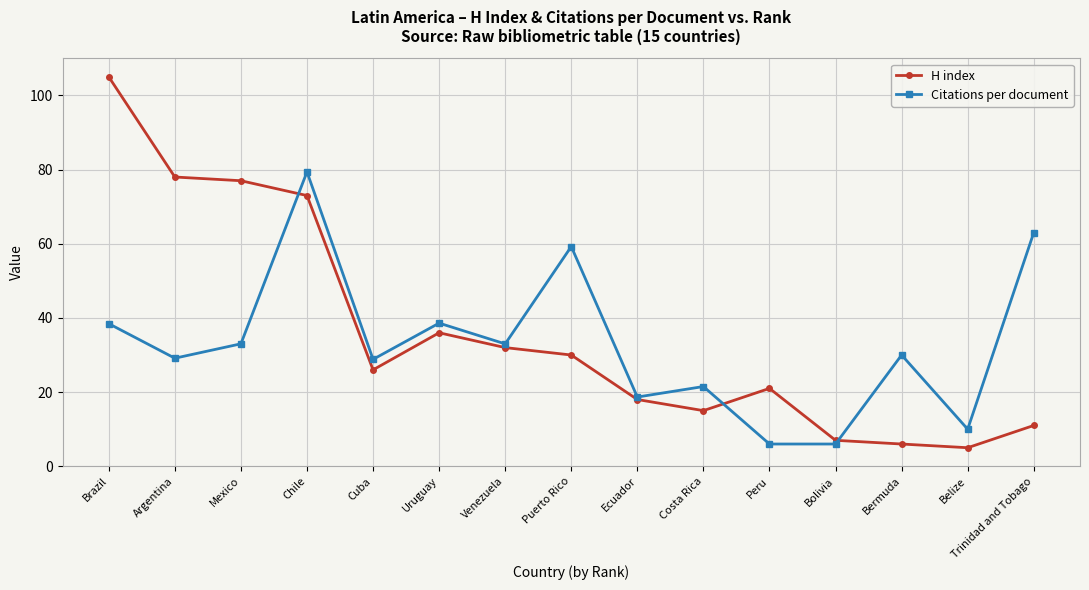

List the series in order of their peak value, highest first.

H index, Citations per document